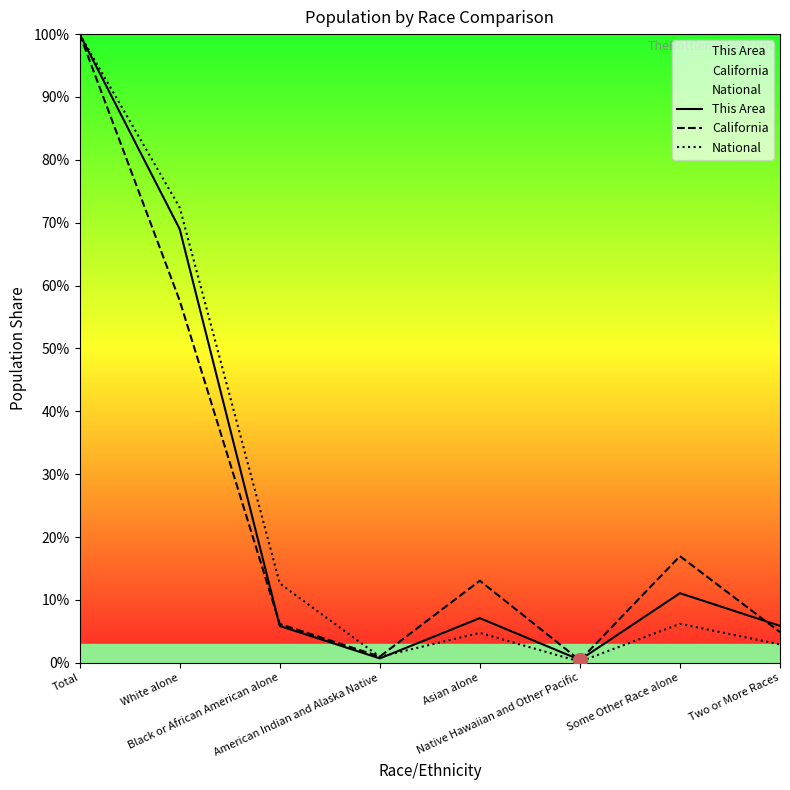

Between White alone and Asian alone, which series saw the biggest shift?

National